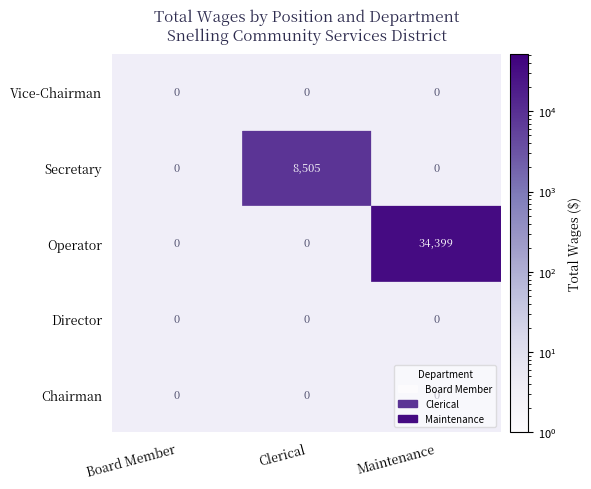

Which series has the widest spread of values?

Maintenance